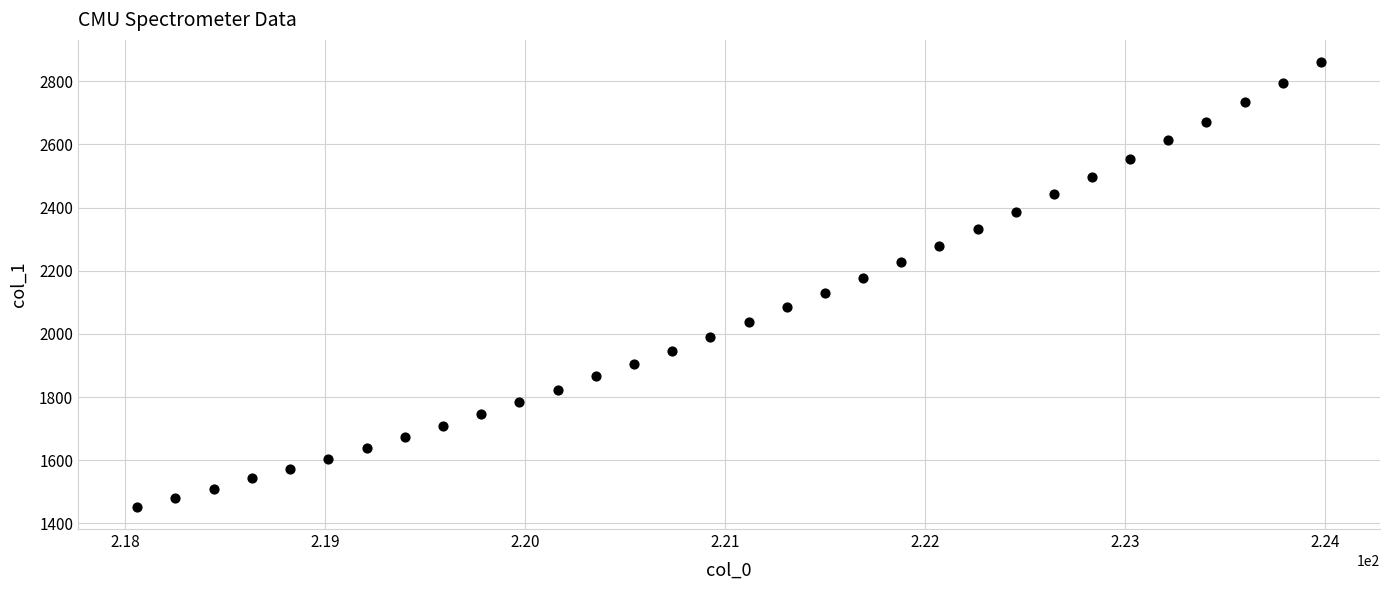

What is the range of Y values (max minus min)?

1407.9